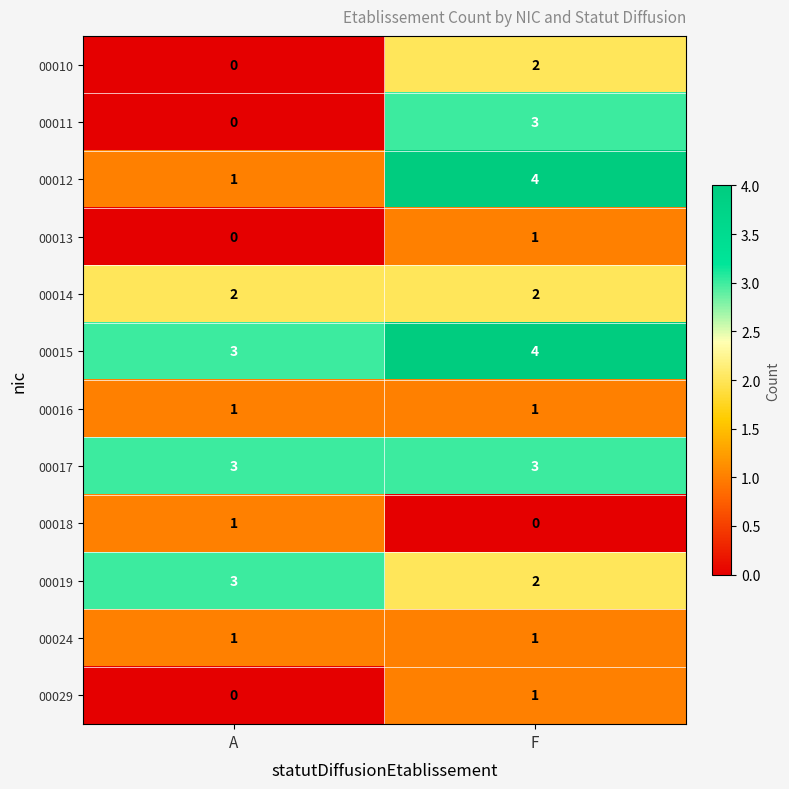

The value of 00015 at F is 6. True or false?

False